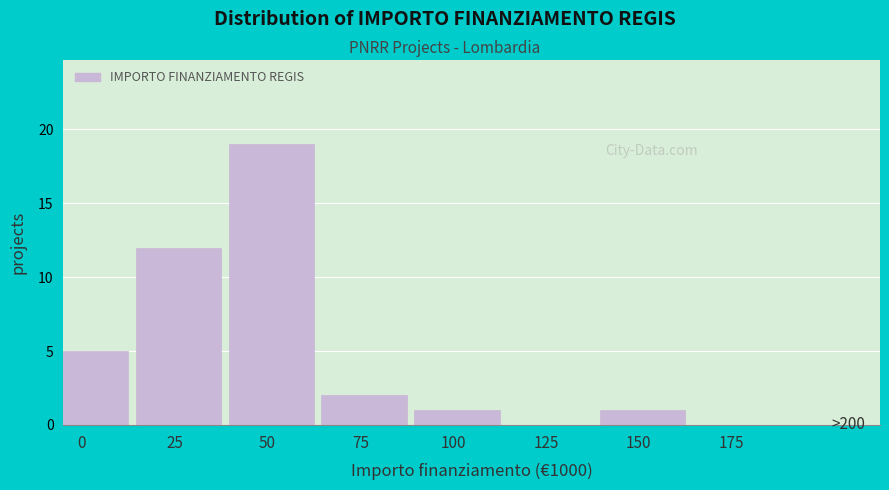

Reading left to right, transcribe all the data shown in this chart.

0=5	25=12	50=19	75=2	100=1	125=0	150=1	175=0